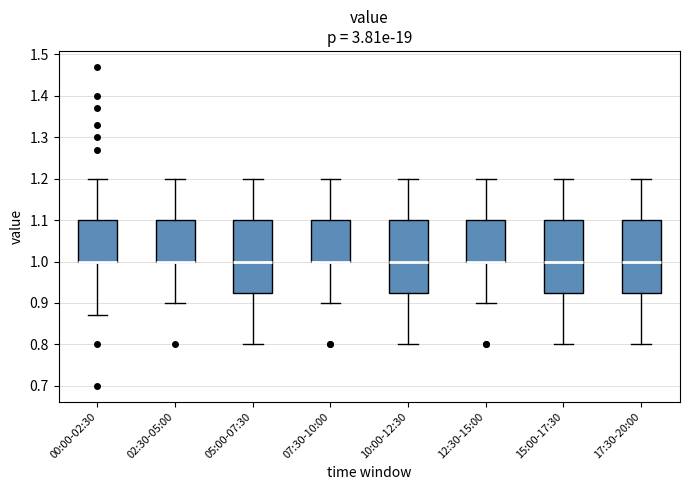

Reading left to right, transcribe this box plot: for each box, give where its median line is, the range the box spans, and where its two whiskers end, as read against the y-axis. The values are not printed on the chart, so give them approximately, as read against the axis.

00:00-02:30: median 1.00 (drawn on the box's lower edge), box 1.00 to 1.10, whiskers 0.87 to 1.20
02:30-05:00: median 1.00 (drawn on the box's lower edge), box 1.00 to 1.10, whiskers 0.90 to 1.20
05:00-07:30: median 1.00, box 0.93 to 1.10, whiskers 0.80 to 1.20
07:30-10:00: median 1.00 (drawn on the box's lower edge), box 1.00 to 1.10, whiskers 0.90 to 1.20
10:00-12:30: median 1.00, box 0.93 to 1.10, whiskers 0.80 to 1.20
12:30-15:00: median 1.00 (drawn on the box's lower edge), box 1.00 to 1.10, whiskers 0.90 to 1.20
15:00-17:30: median 1.00, box 0.93 to 1.10, whiskers 0.80 to 1.20
17:30-20:00: median 1.00, box 0.93 to 1.10, whiskers 0.80 to 1.20